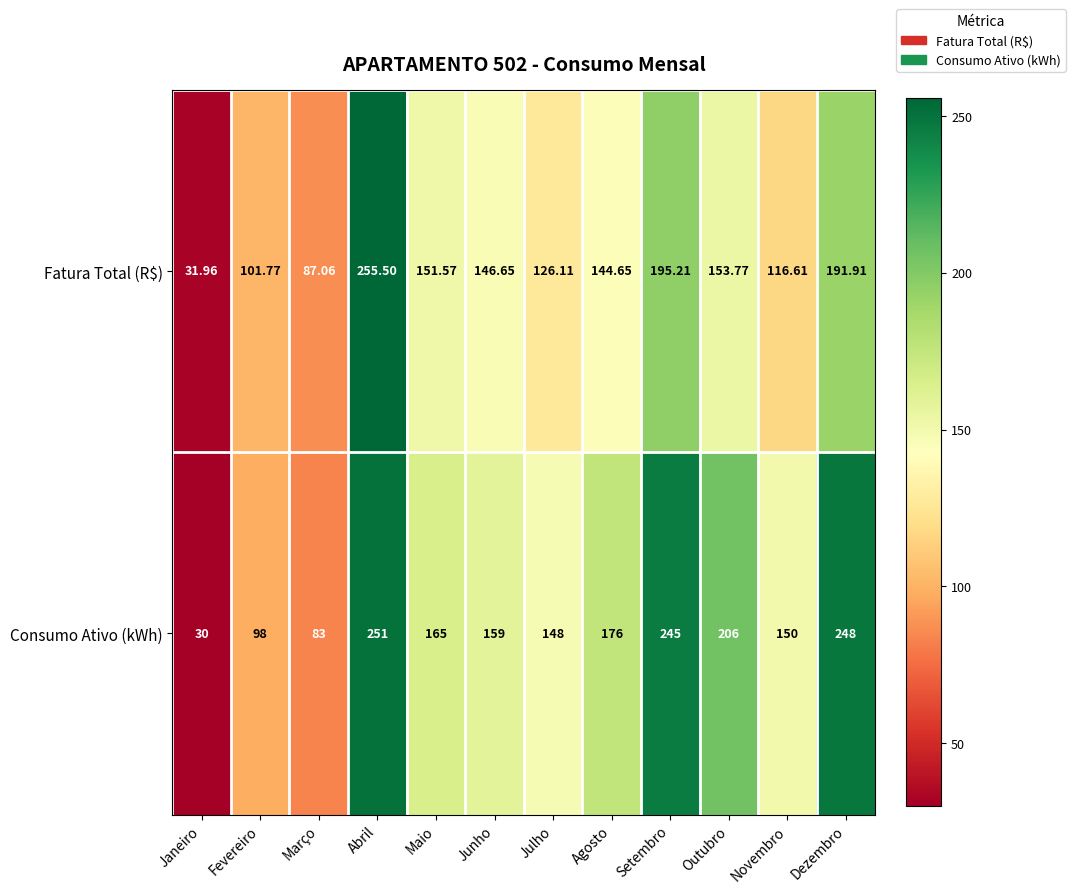

Where does the Fatura Total (R$) series first go above 146?

Abril